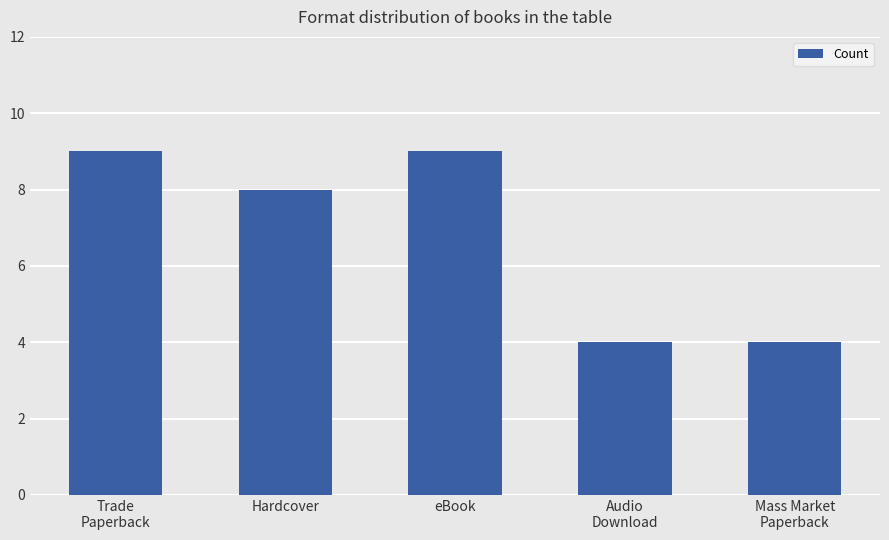

What is the label of the 1st bar from the right?

Mass Market
Paperback